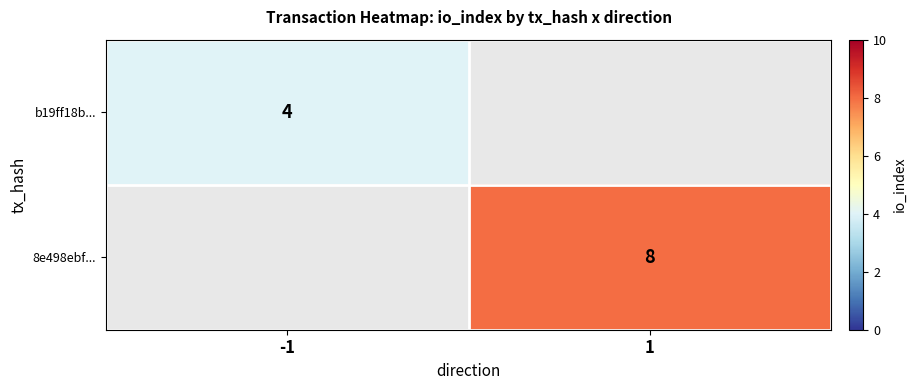

At how many categories does at least one series exceed 5?

1